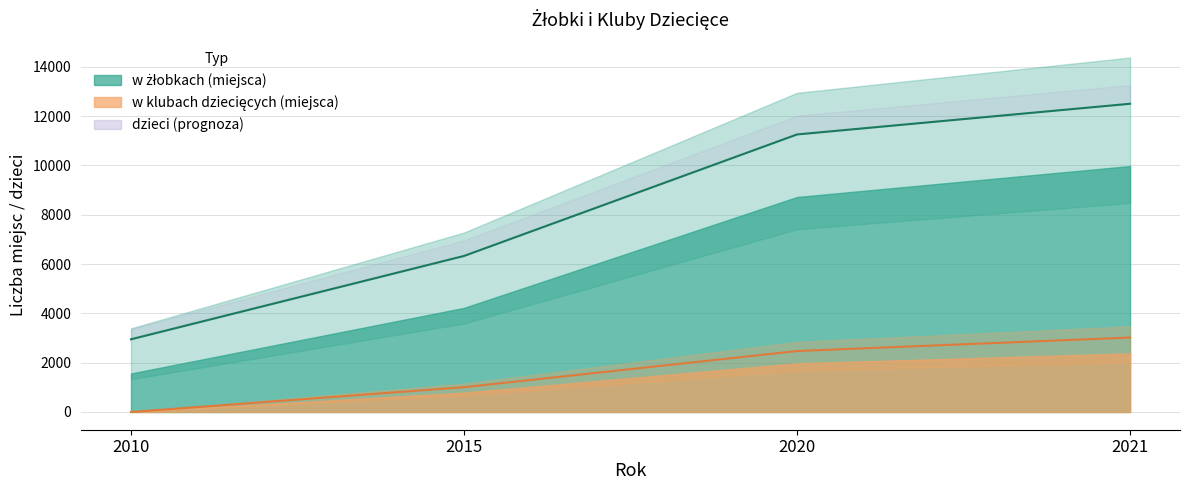

What is the difference between the highest and lowest values at 2010?

2949